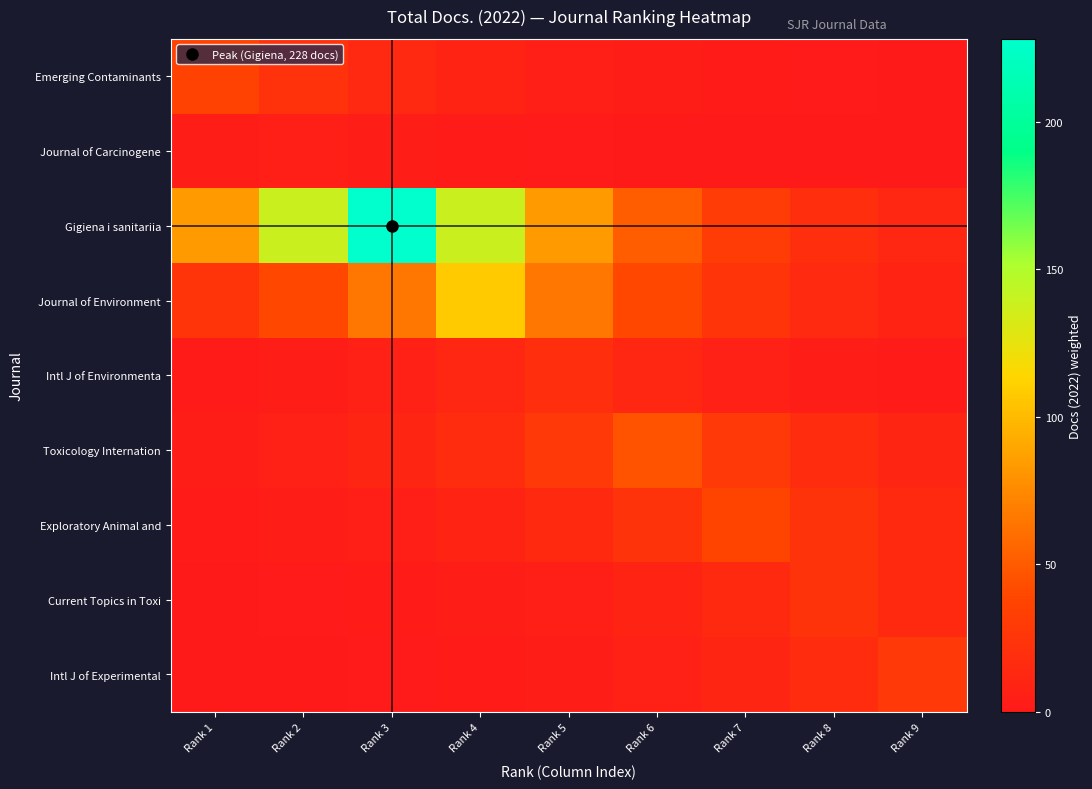

What is the difference between the highest and lowest values at Rank 9?

27.8